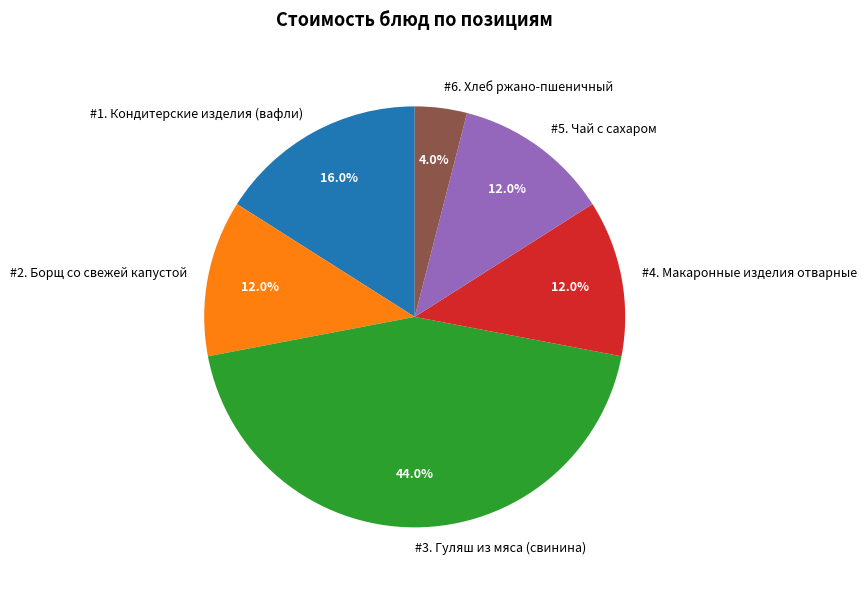

To the nearest percent, what is the difference between the largest and smallest slice percentages?

40%